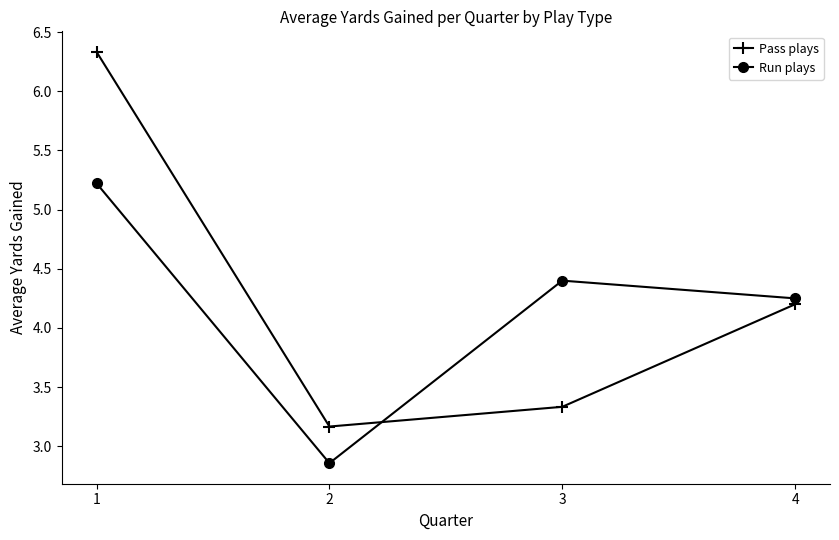

Where is Run plays nearest to the value 4?

4